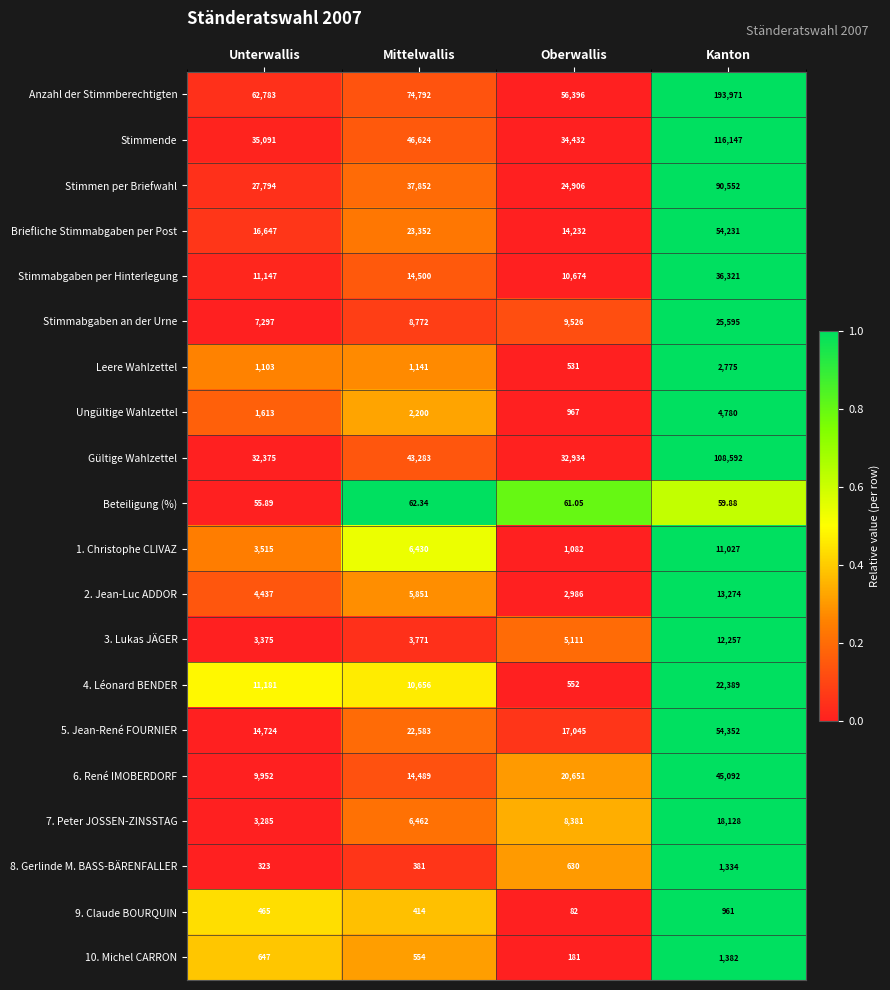

Where is 1. Christophe CLIVAZ nearest to the value 6054?

Mittelwallis